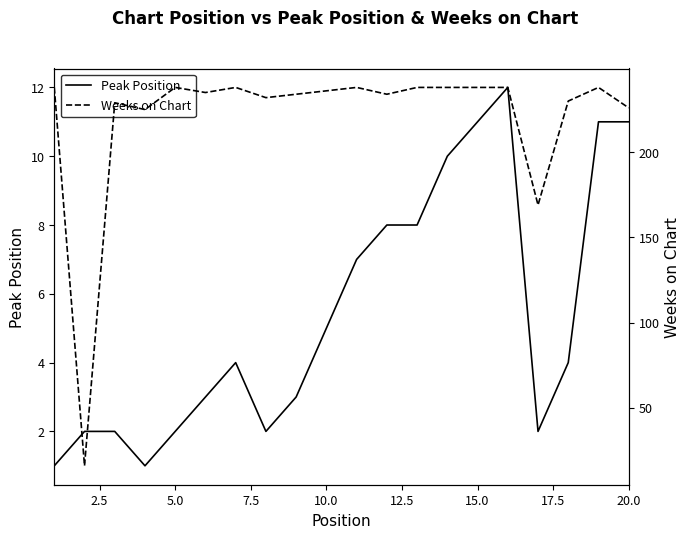

How many values in the Weeks on Chart series exceed 236?

9